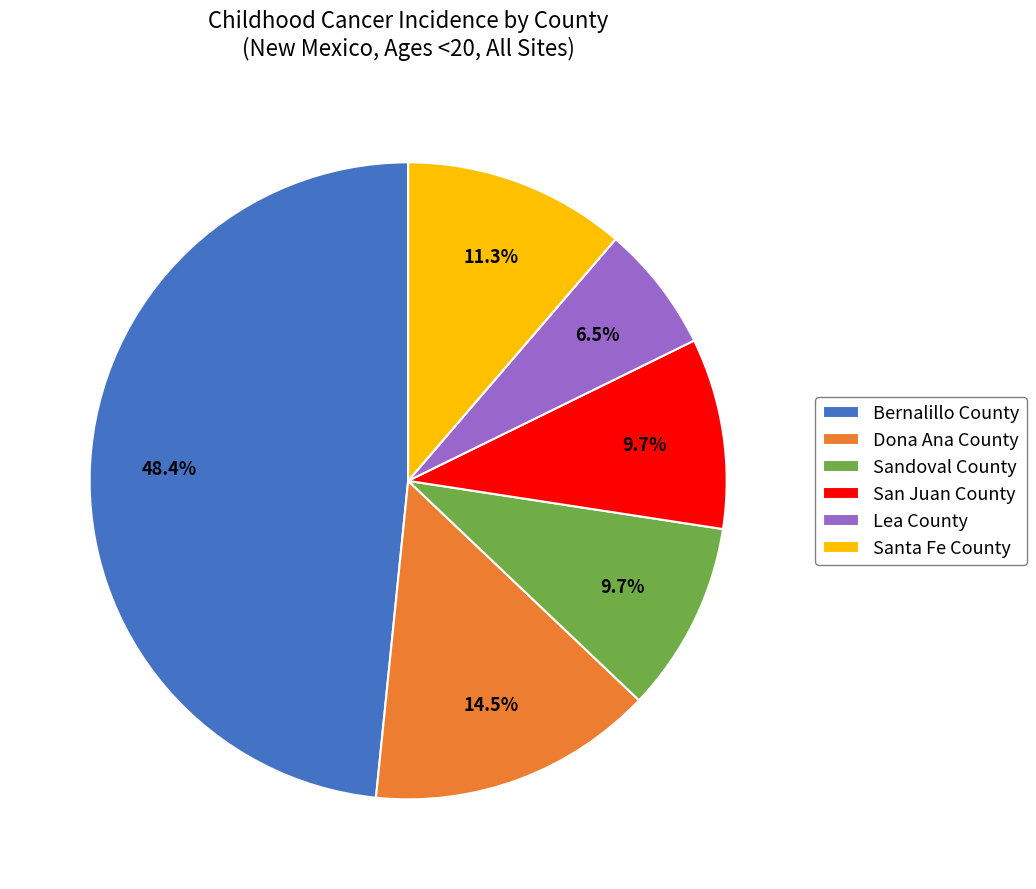

Is there any slice that represents more than half of the pie?

No